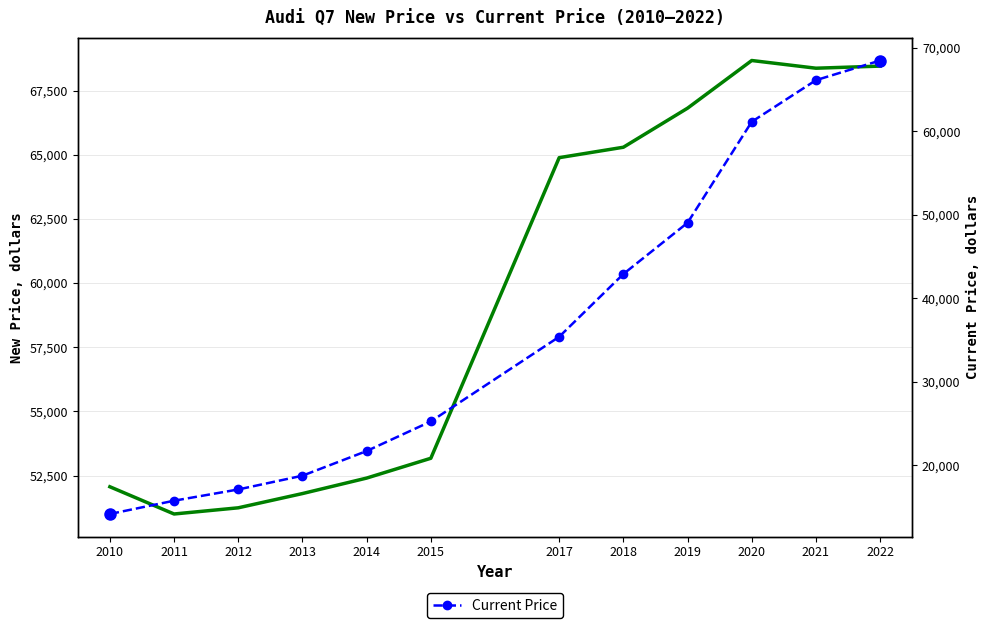

Which category has the highest value in the New Price series?

2020